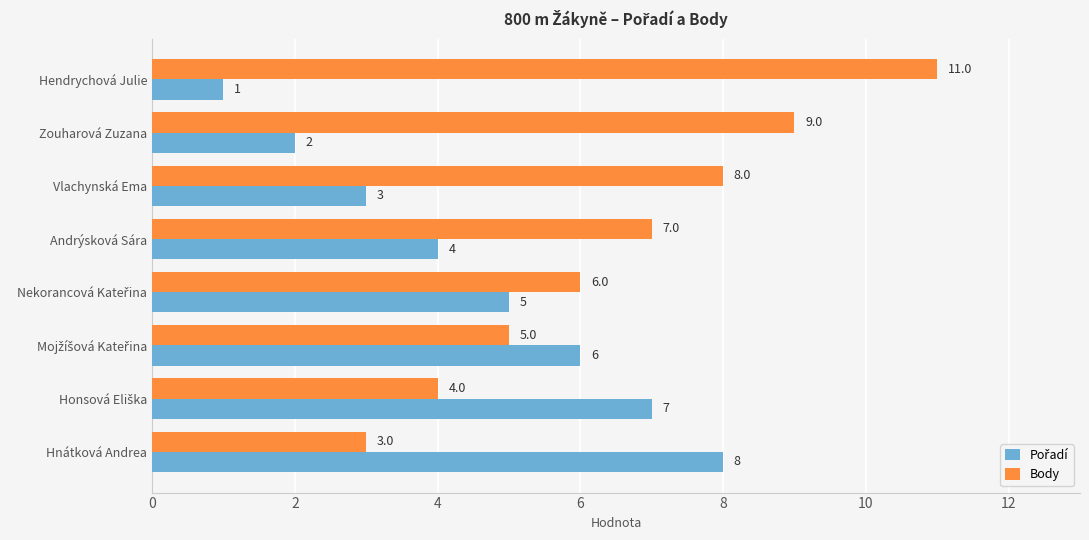

What is the difference between the highest and lowest values at Vlachynská Ema?

5